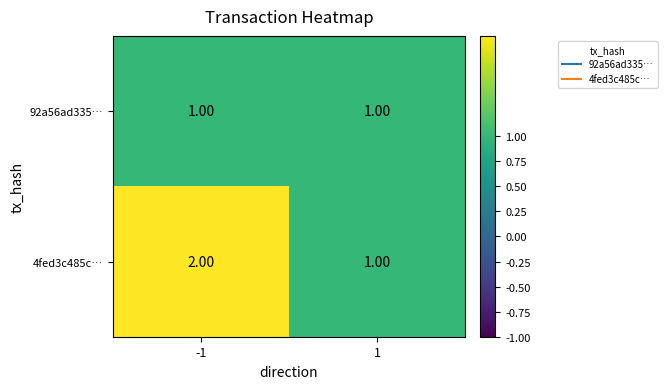

List the labels in order of 4fed3c485c… value, largest first.

-1, 1